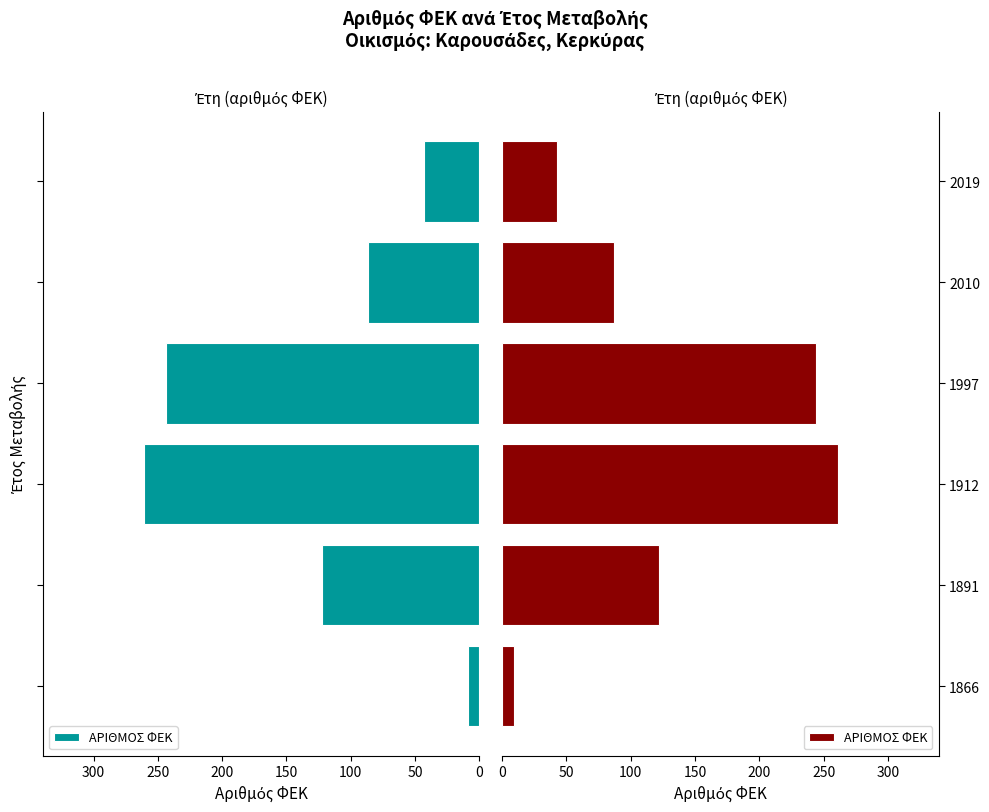

What is the sum of the values at 1866 and 2010?

96